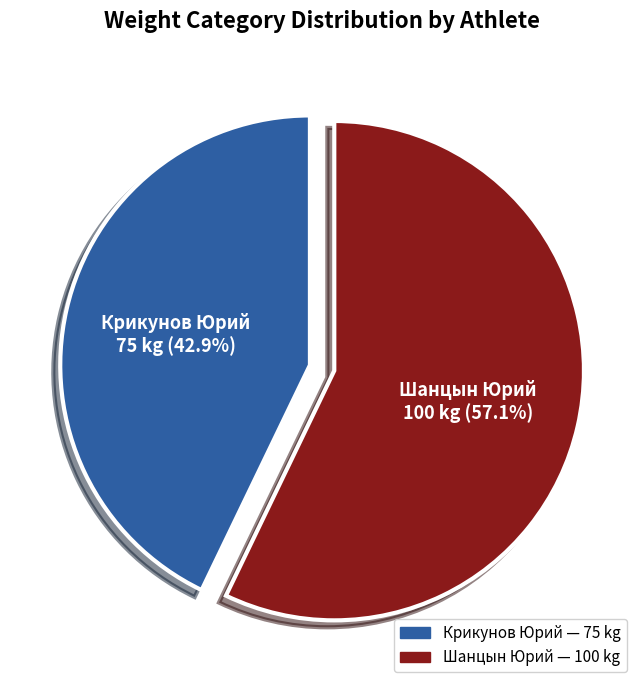

To the nearest percent, what is the difference between the Крикунов Юрий and Шанцын Юрий slice percentages?

14%